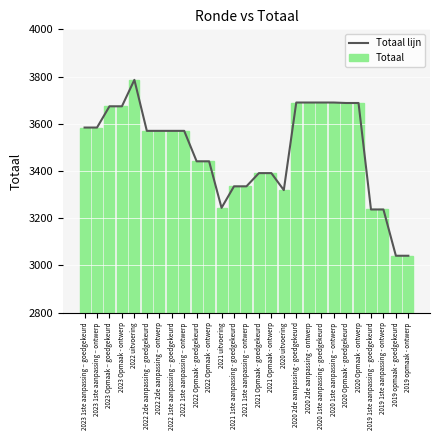

What is the minimum value shown in the chart?

3041